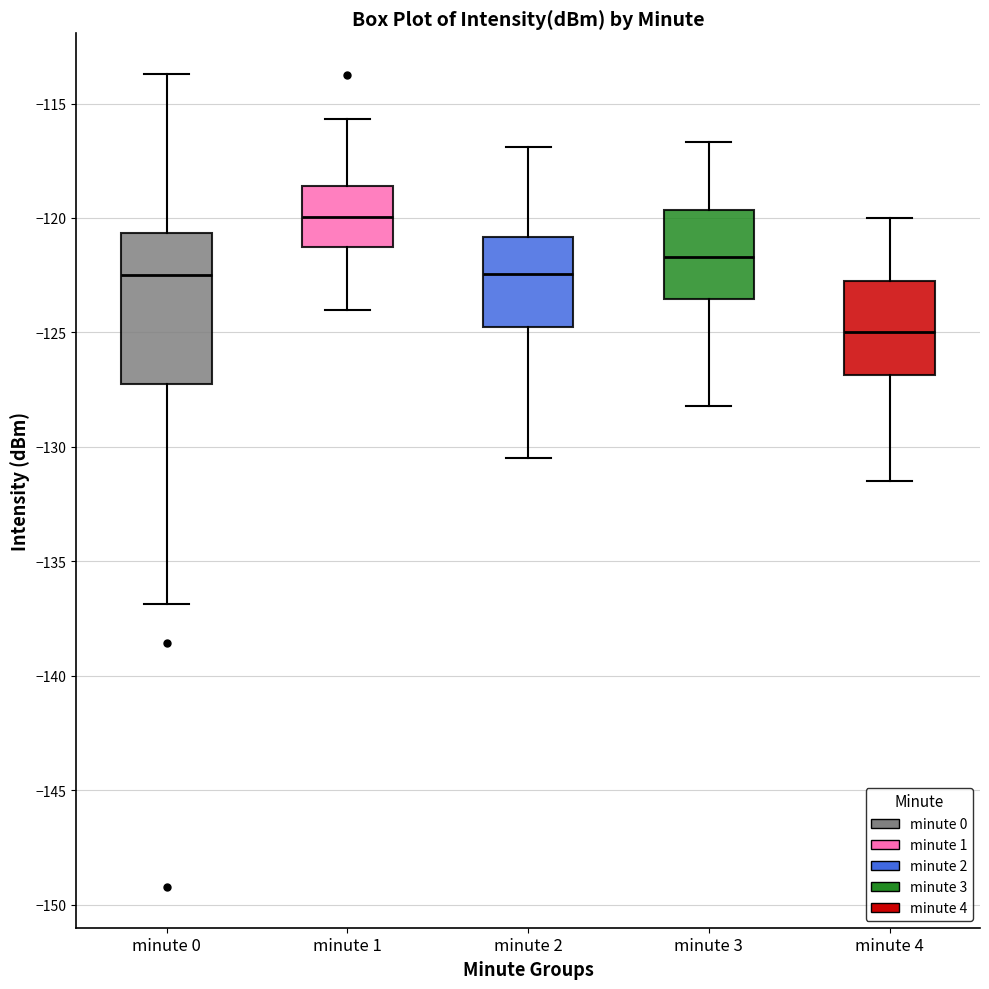

Reading left to right, transcribe this box plot: for each box, give where its median line is, the range the box spans, and where its two whiskers end, as read against the y-axis. The values are not printed on the chart, so give them approximately, as read against the axis.

minute 0: median -122.5, box -127.0 to -120.5, whiskers -137.0 to -113.5
minute 1: median -120.0, box -121.5 to -118.5, whiskers -124.0 to -115.5
minute 2: median -122.5, box -125.0 to -121.0, whiskers -130.5 to -117.0
minute 3: median -121.5, box -123.5 to -119.5, whiskers -128.0 to -116.5
minute 4: median -125.0, box -127.0 to -122.5, whiskers -131.5 to -120.0